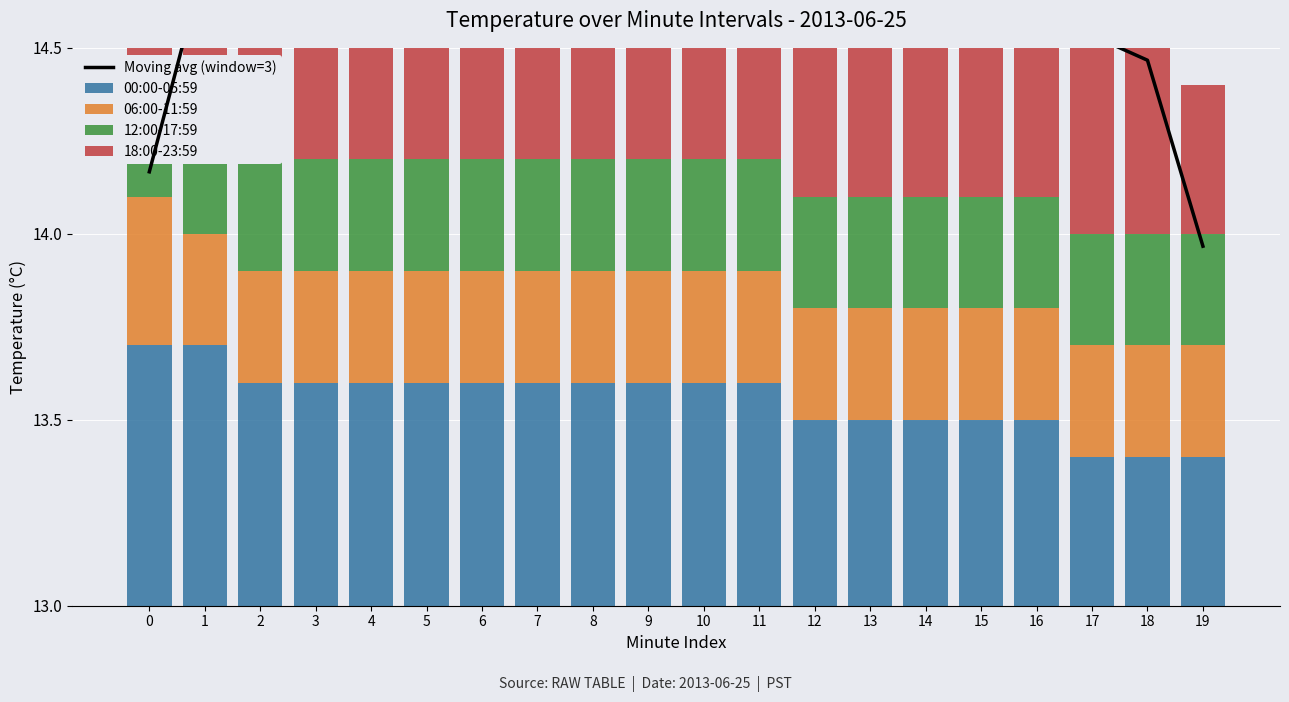

Reading left to right, what are all the values shown in this chart?

Moving avg (window=3): 1.2	1.7	1.7	1.7	1.8	1.8	1.8	1.8	1.9	1.9	1.9	1.8	1.8	1.7	1.7	1.7	1.6	1.5	1.5	1.0
00:00-05:59: 0.7	0.7	0.6	0.6	0.6	0.6	0.6	0.6	0.6	0.6	0.6	0.6	0.5	0.5	0.5	0.5	0.5	0.4	0.4	0.4
06:00-11:59: 0.4	0.3	0.3	0.3	0.3	0.3	0.3	0.3	0.3	0.3	0.3	0.3	0.3	0.3	0.3	0.3	0.3	0.3	0.3	0.3
12:00-17:59: 0.3	0.3	0.3	0.3	0.3	0.3	0.3	0.3	0.3	0.3	0.3	0.3	0.3	0.3	0.3	0.3	0.3	0.3	0.3	0.3
18:00-23:59: 0.4	0.4	0.5	0.5	0.6	0.6	0.6	0.6	0.7	0.7	0.7	0.7	0.6	0.6	0.6	0.6	0.5	0.5	0.5	0.4